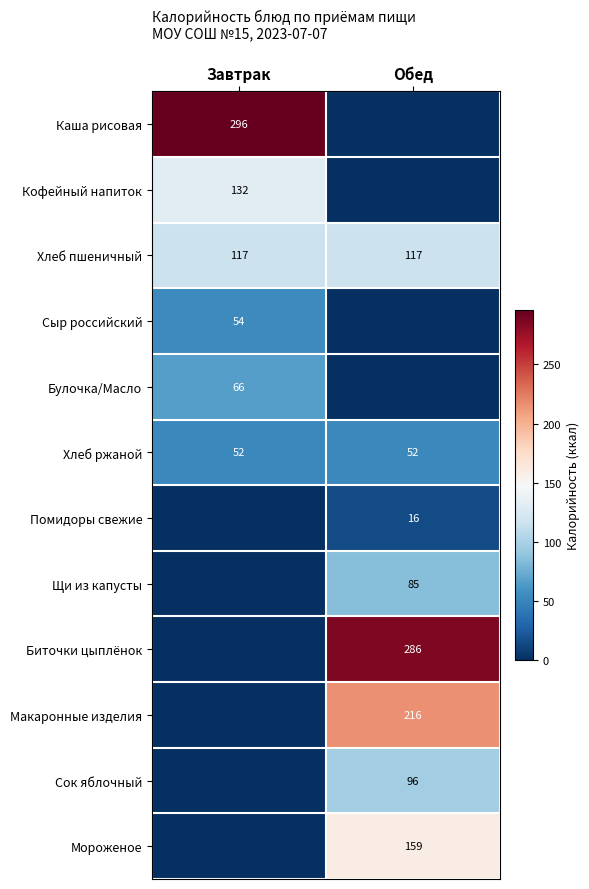

What is the sum of all Хлеб ржаной values?

104